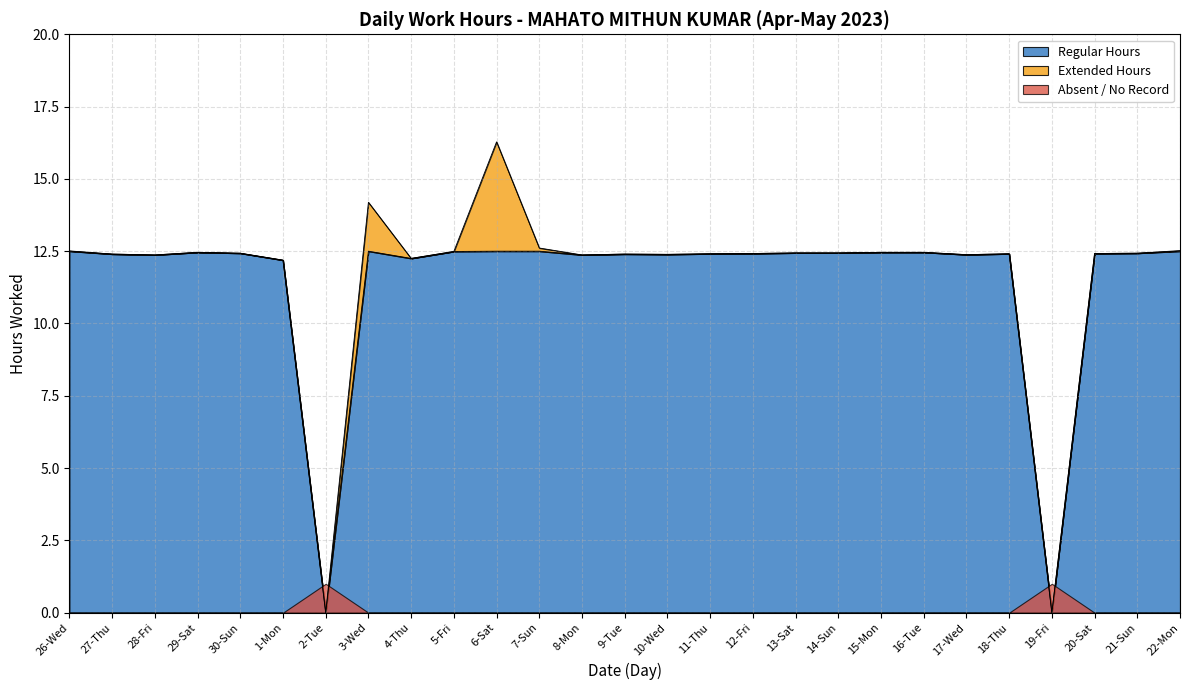

What position from the right is 18-Thu?

5